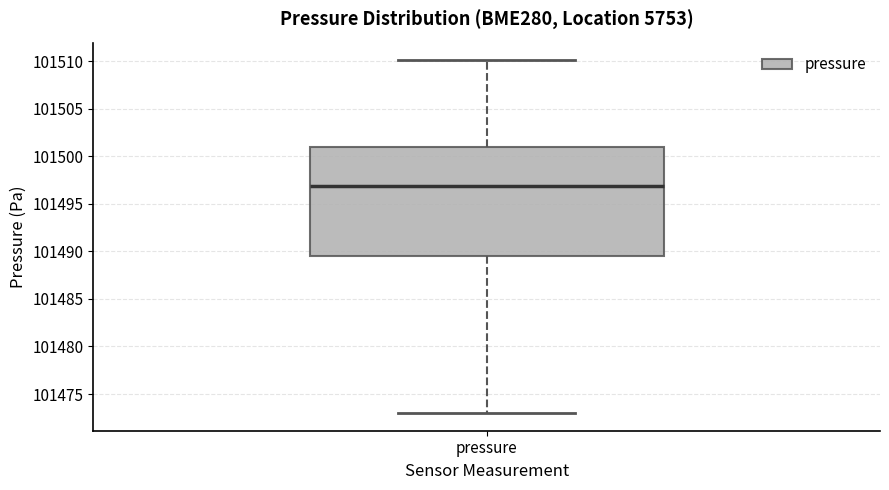

Read this box plot against the y-axis: the position of the median line, the range covered by the box, and the ends of both whiskers. The values are not printed on the chart, so give them approximately, as read against the axis.

median 101497.0, box 101489.5 to 101501.0, whiskers 101473.0 to 101510.0